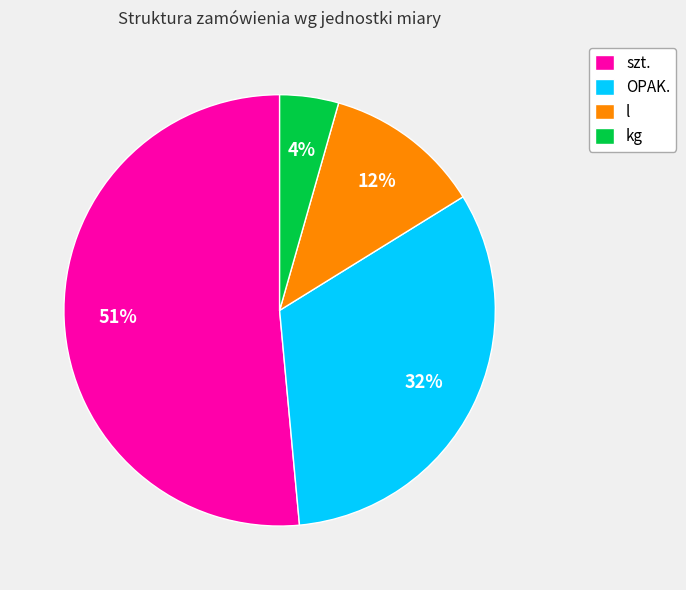

How many slices are in this pie chart?

4